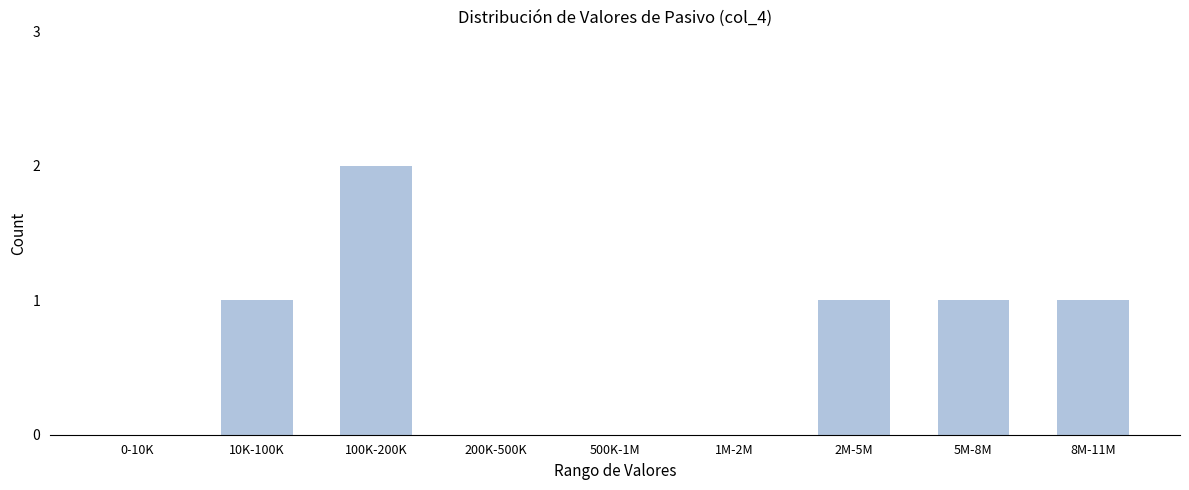

Reading right to left, what are all the values shown in this chart?

8M-11M=1	5M-8M=1	2M-5M=1	1M-2M=0	500K-1M=0	200K-500K=0	100K-200K=2	10K-100K=1	0-10K=0